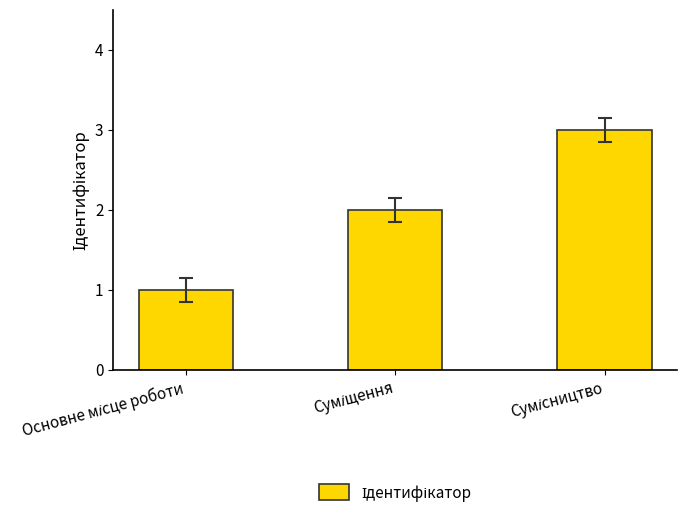

What is the average value?

2